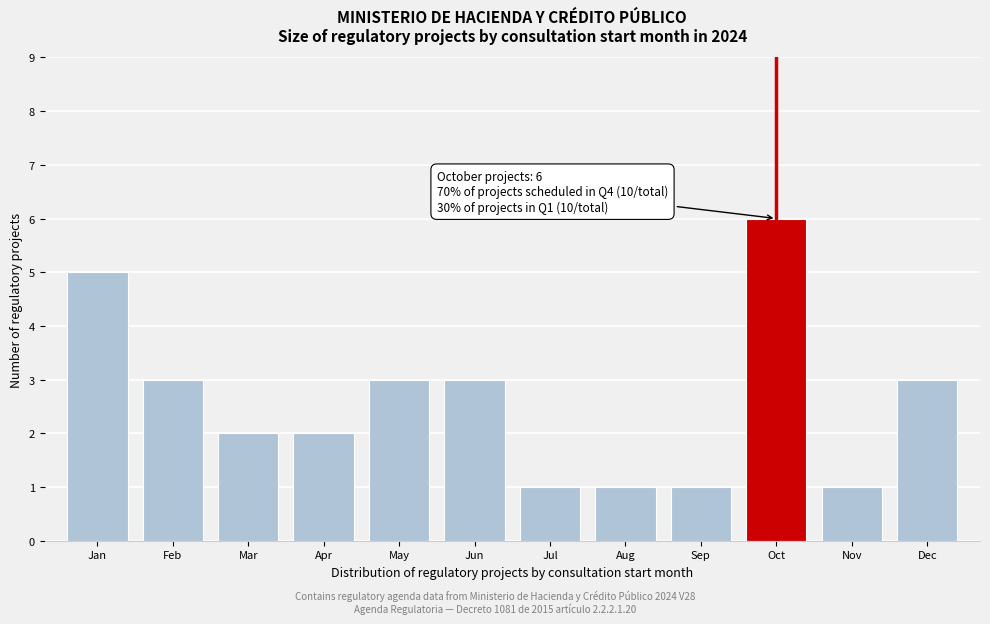

Reading left to right, extract all data points from this chart.

5	3	2	2	3	3	1	1	1	6	1	3